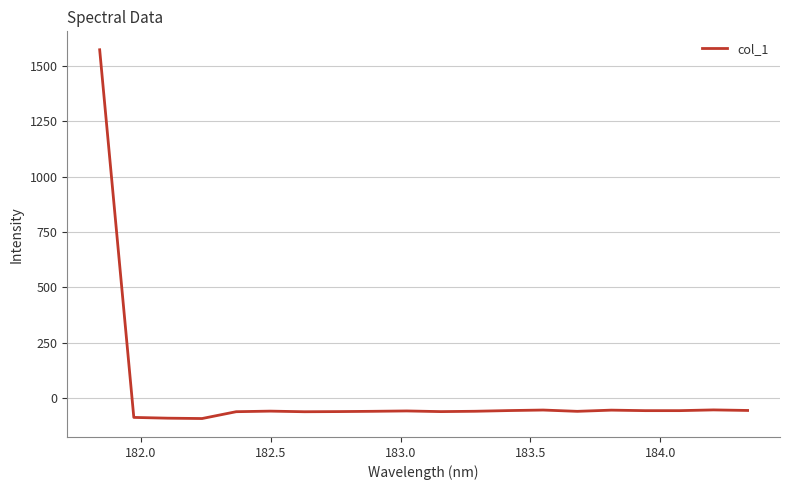

What is the difference between the maximum and minimum values?

1666.2